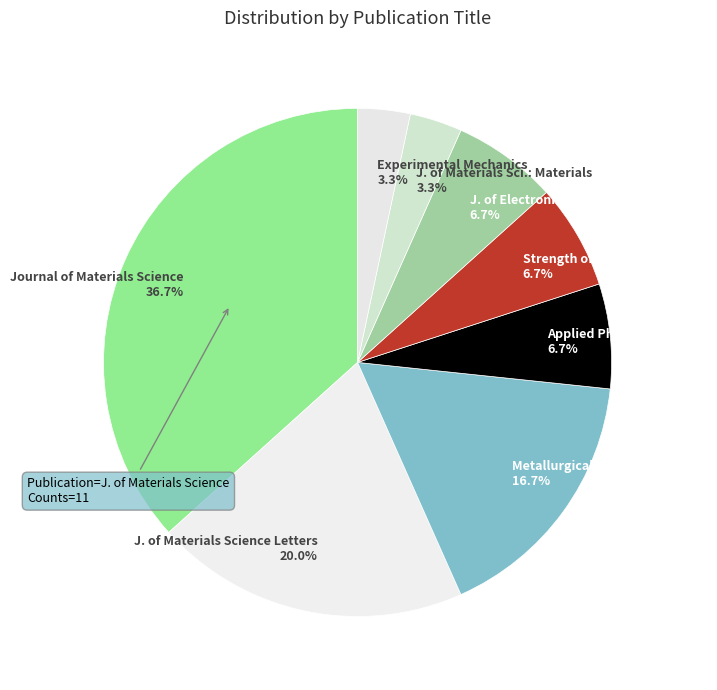

How many slices are in this pie chart?

8